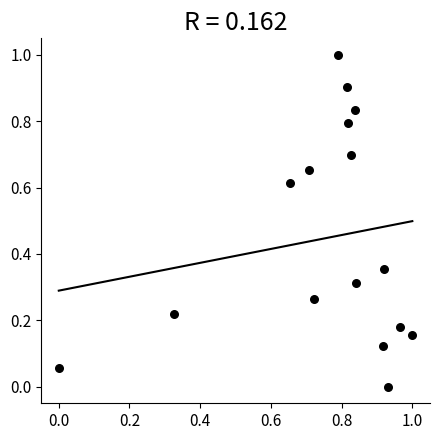

What is the range of Y values (max minus min)?

1.0